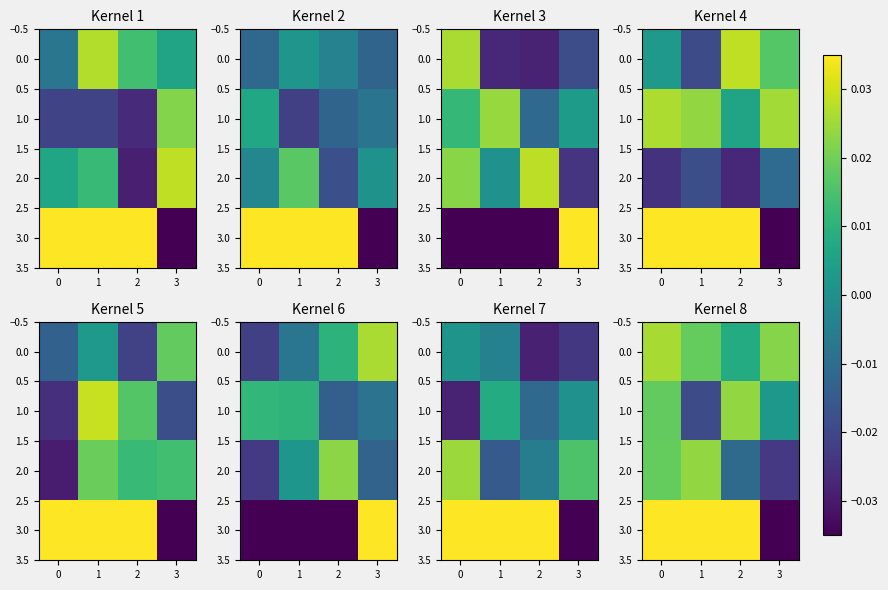

How many negative values does the 2.0 series have?

2